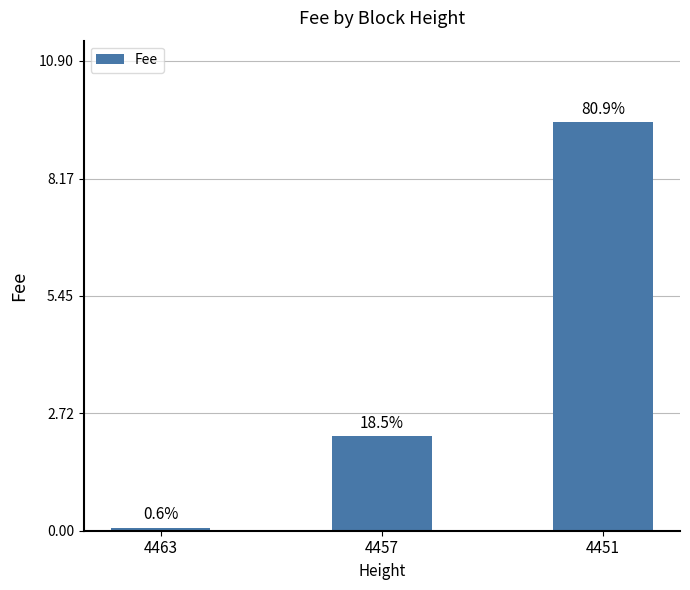

Does the chart contain any negative values?

No